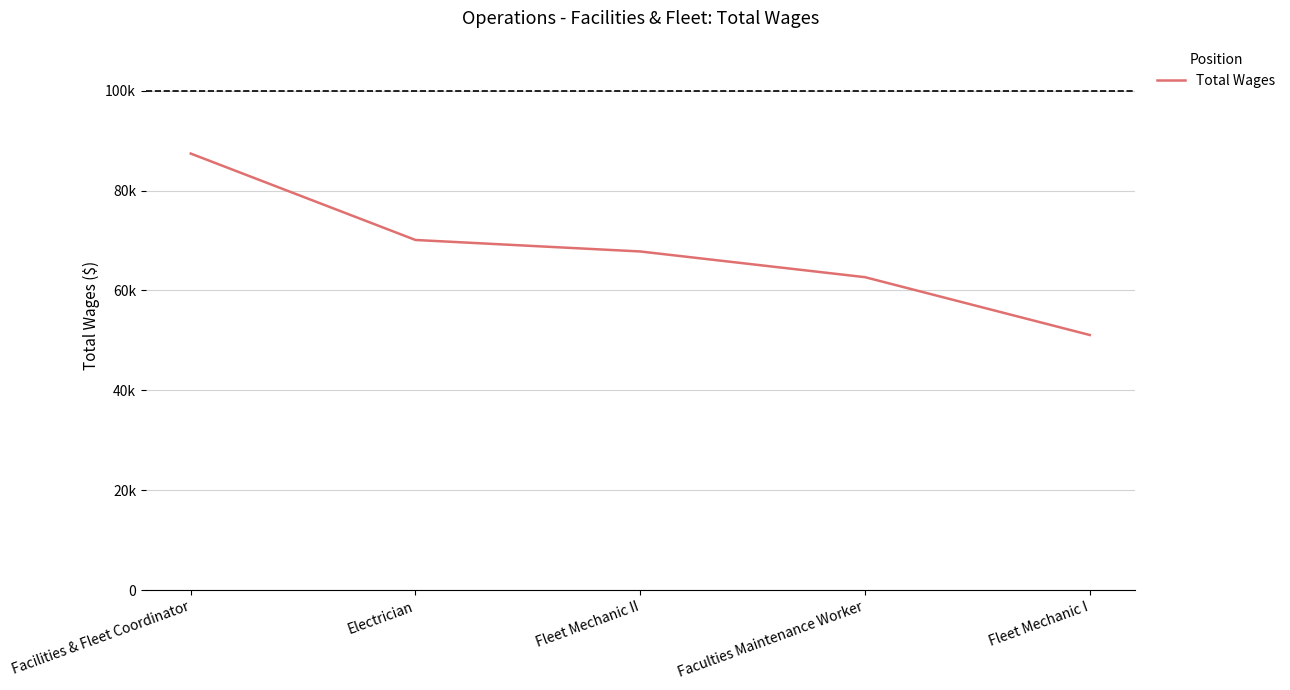

What is the difference between the second highest and minimum values?

19018